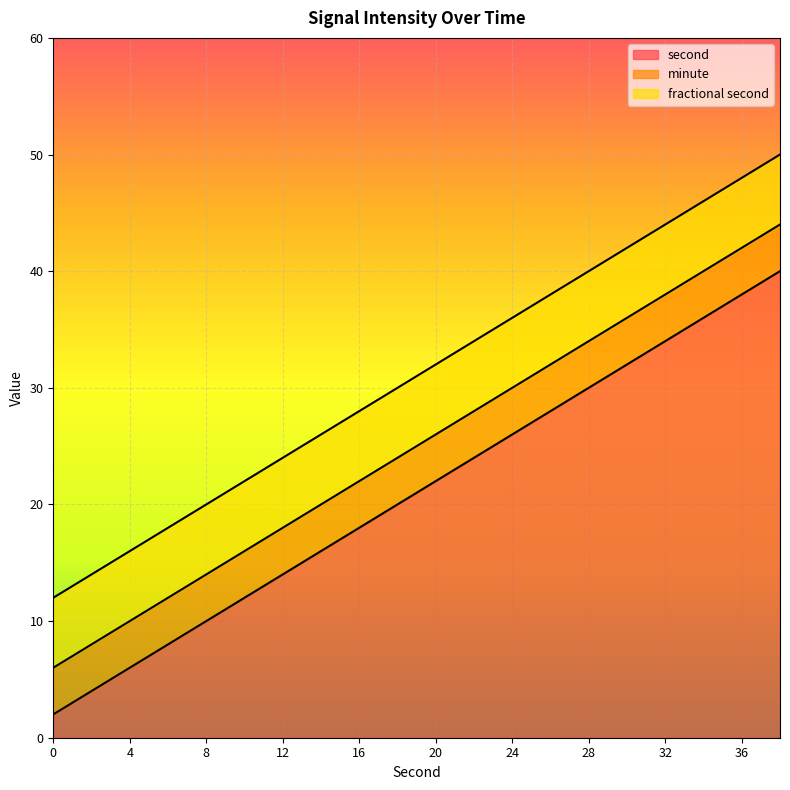

What is the highest value of the second series?

40